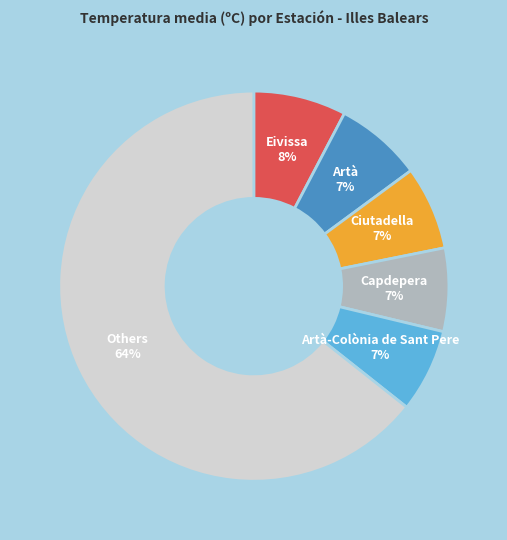

Which has a higher value, Ciutadella or Others?

Others